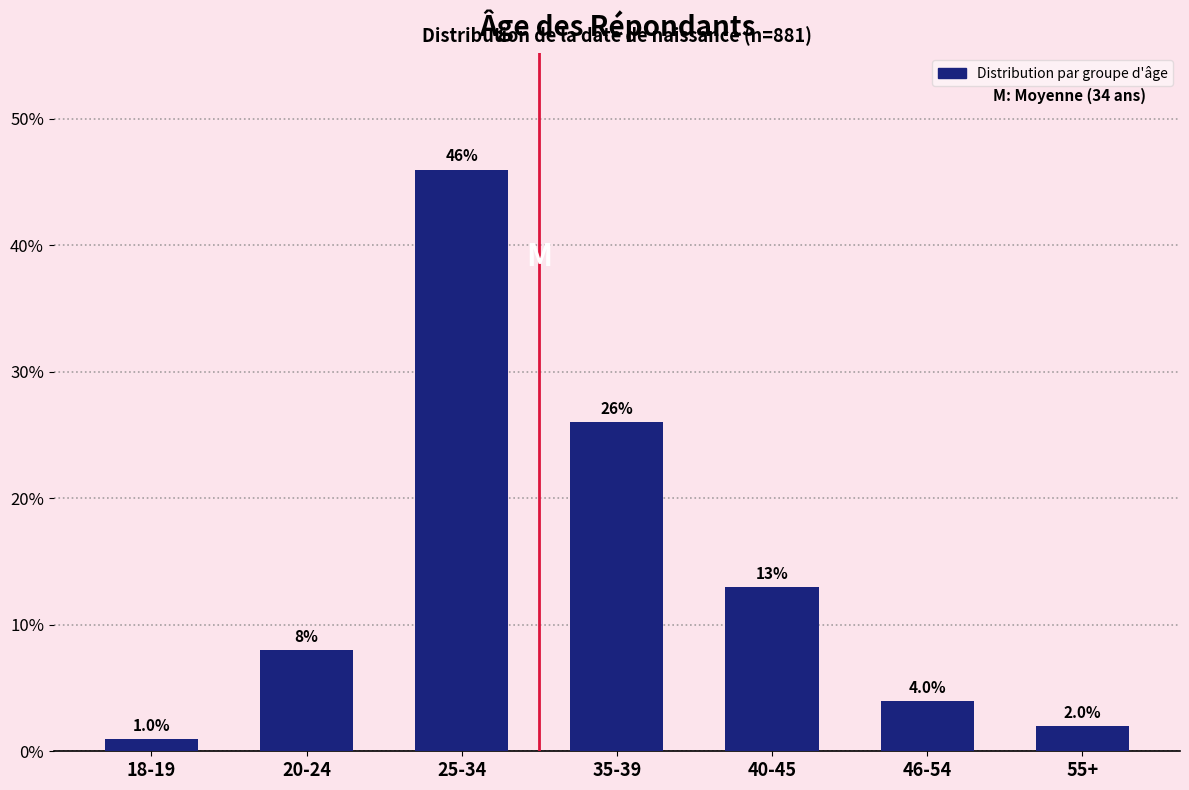

Reading left to right, what are all the values shown in this chart?

1	8	46	26	13	4	2